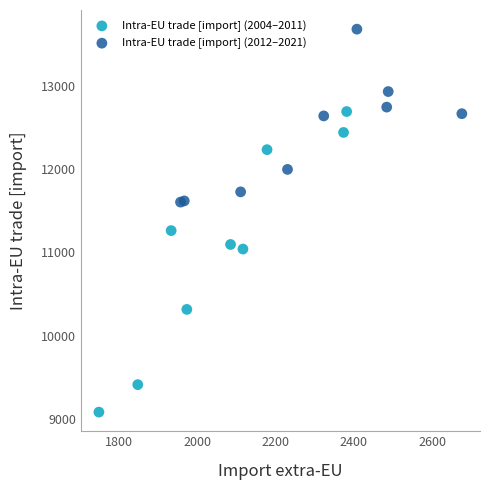

Which series has the largest Y range (max minus min)?

Intra-EU trade [import] (2004–2011)